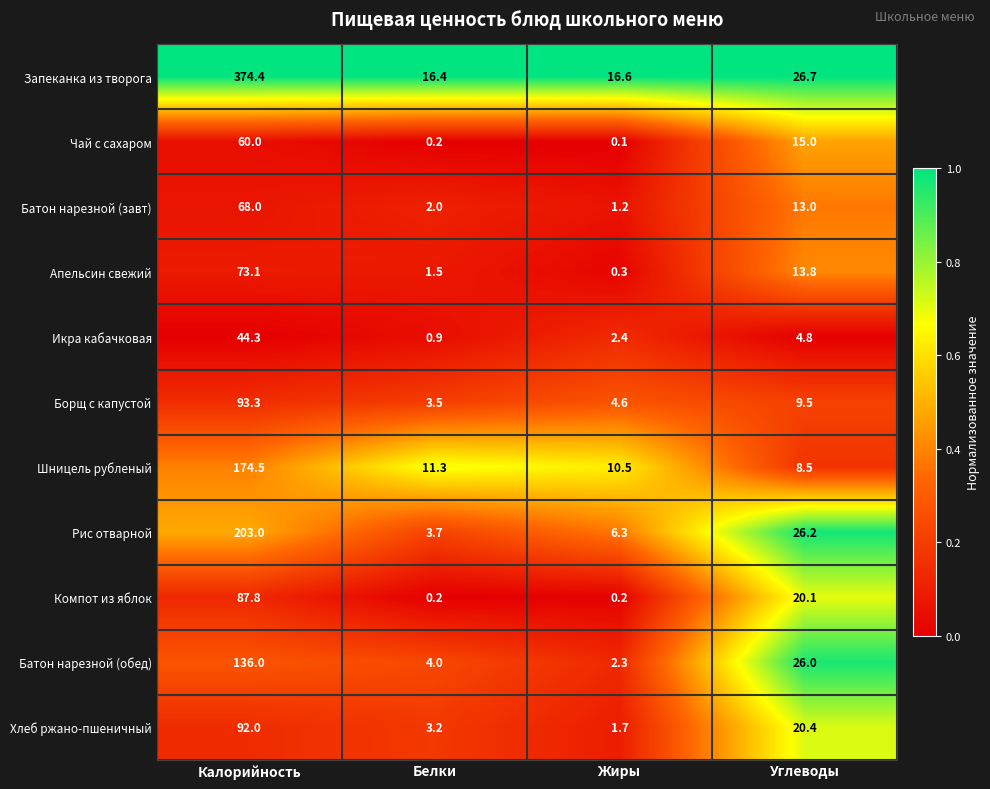

Where does the Батон нарезной (обед) series first go above 26?

Калорийность